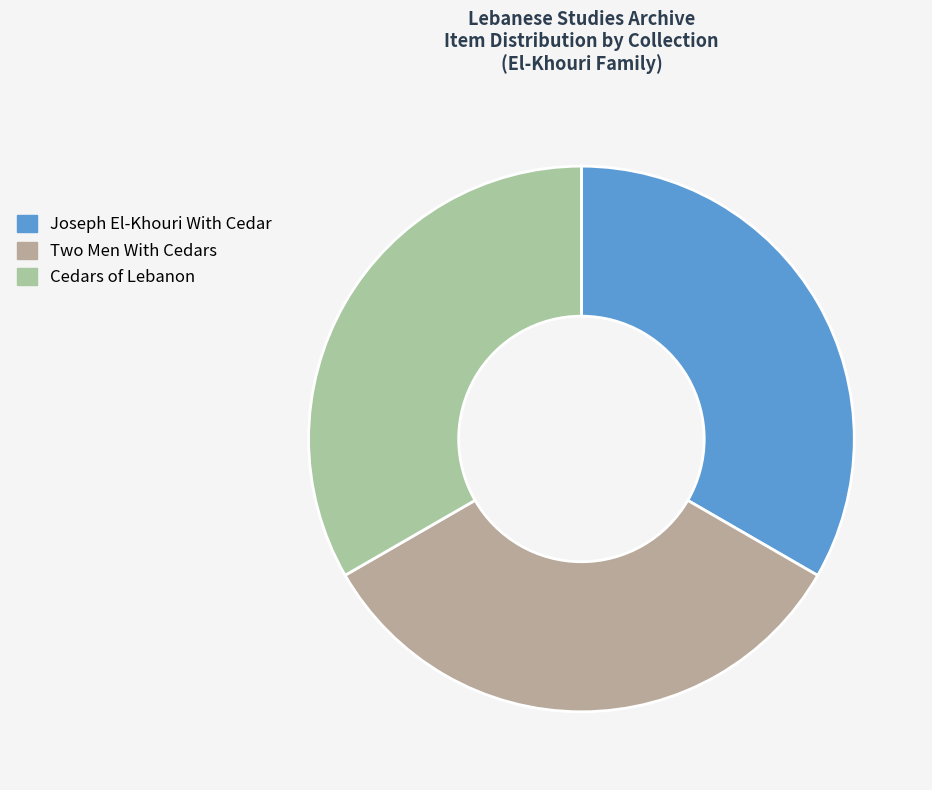

What is the total percentage of Cedars of Lebanon and Two Men With Cedars?

66.7%